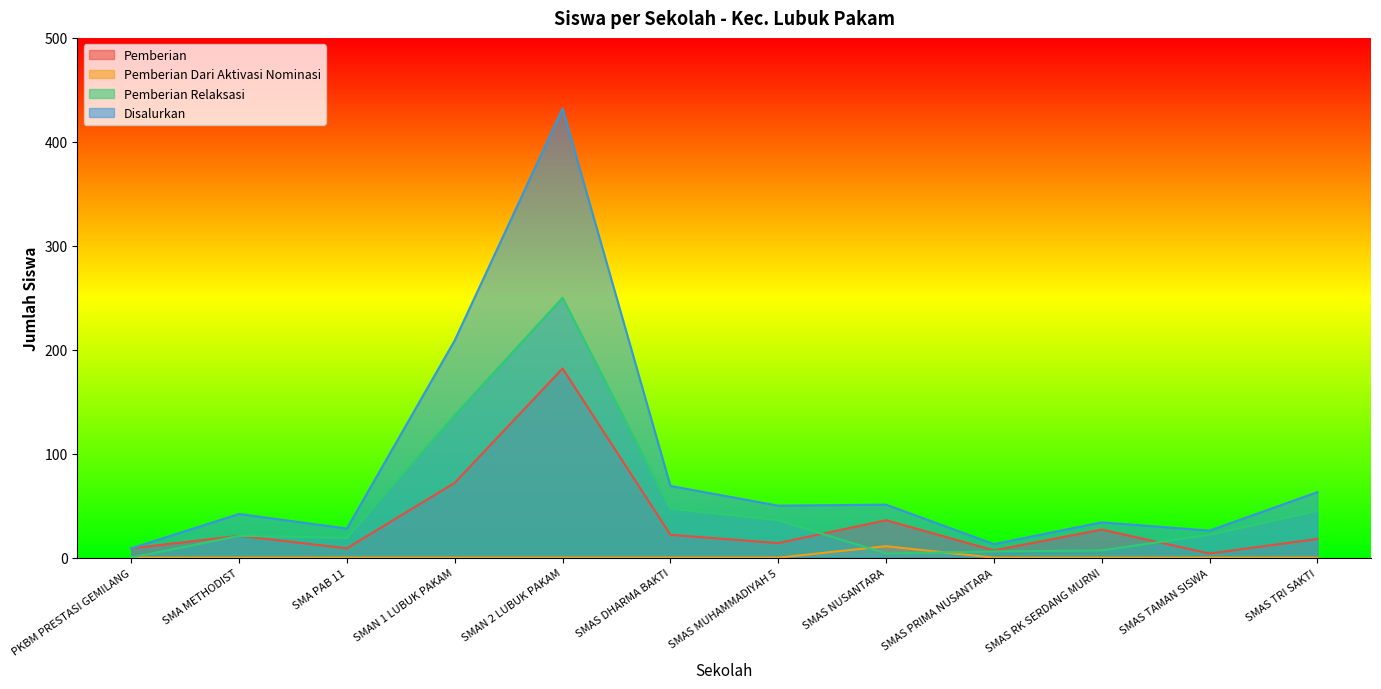

Reading right to left, extract all data points from this chart.

Pemberian: SMAS TRI SAKTI=18	SMAS TAMAN SISWA=4	SMAS RK SERDANG MURNI=27	SMAS PRIMA NUSANTARA=7	SMAS NUSANTARA=36	SMAS MUHAMMADIYAH 5=14	SMAS DHARMA BAKTI=22	SMAN 2 LUBUK PAKAM=182	SMAN 1 LUBUK PAKAM=72	SMA PAB 11=9	SMA METHODIST=21	PKBM PRESTASI GEMILANG=9
Pemberian Dari Aktivasi Nominasi: SMAS TRI SAKTI=0	SMAS TAMAN SISWA=0	SMAS RK SERDANG MURNI=0	SMAS PRIMA NUSANTARA=0	SMAS NUSANTARA=11	SMAS MUHAMMADIYAH 5=0	SMAS DHARMA BAKTI=0	SMAN 2 LUBUK PAKAM=0	SMAN 1 LUBUK PAKAM=0	SMA PAB 11=0	SMA METHODIST=0	PKBM PRESTASI GEMILANG=0
Pemberian Relaksasi: SMAS TRI SAKTI=45	SMAS TAMAN SISWA=22	SMAS RK SERDANG MURNI=7	SMAS PRIMA NUSANTARA=6	SMAS NUSANTARA=4	SMAS MUHAMMADIYAH 5=36	SMAS DHARMA BAKTI=47	SMAN 2 LUBUK PAKAM=250	SMAN 1 LUBUK PAKAM=137	SMA PAB 11=19	SMA METHODIST=21	PKBM PRESTASI GEMILANG=0
Disalurkan: SMAS TRI SAKTI=63	SMAS TAMAN SISWA=26	SMAS RK SERDANG MURNI=34	SMAS PRIMA NUSANTARA=13	SMAS NUSANTARA=51	SMAS MUHAMMADIYAH 5=50	SMAS DHARMA BAKTI=69	SMAN 2 LUBUK PAKAM=432	SMAN 1 LUBUK PAKAM=209	SMA PAB 11=28	SMA METHODIST=42	PKBM PRESTASI GEMILANG=9